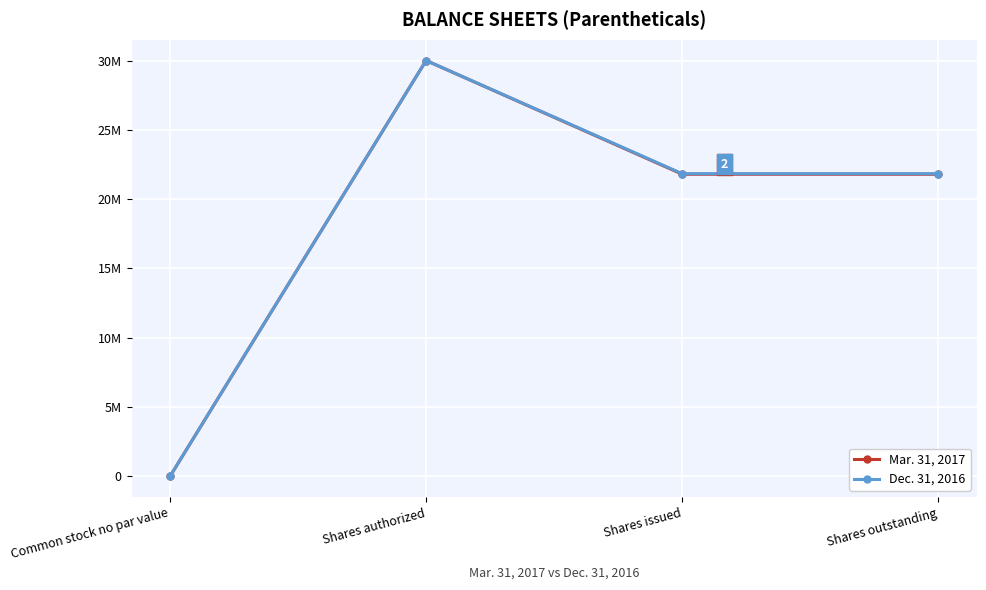

What are all the series names shown in the legend?

Mar. 31, 2017, Dec. 31, 2016